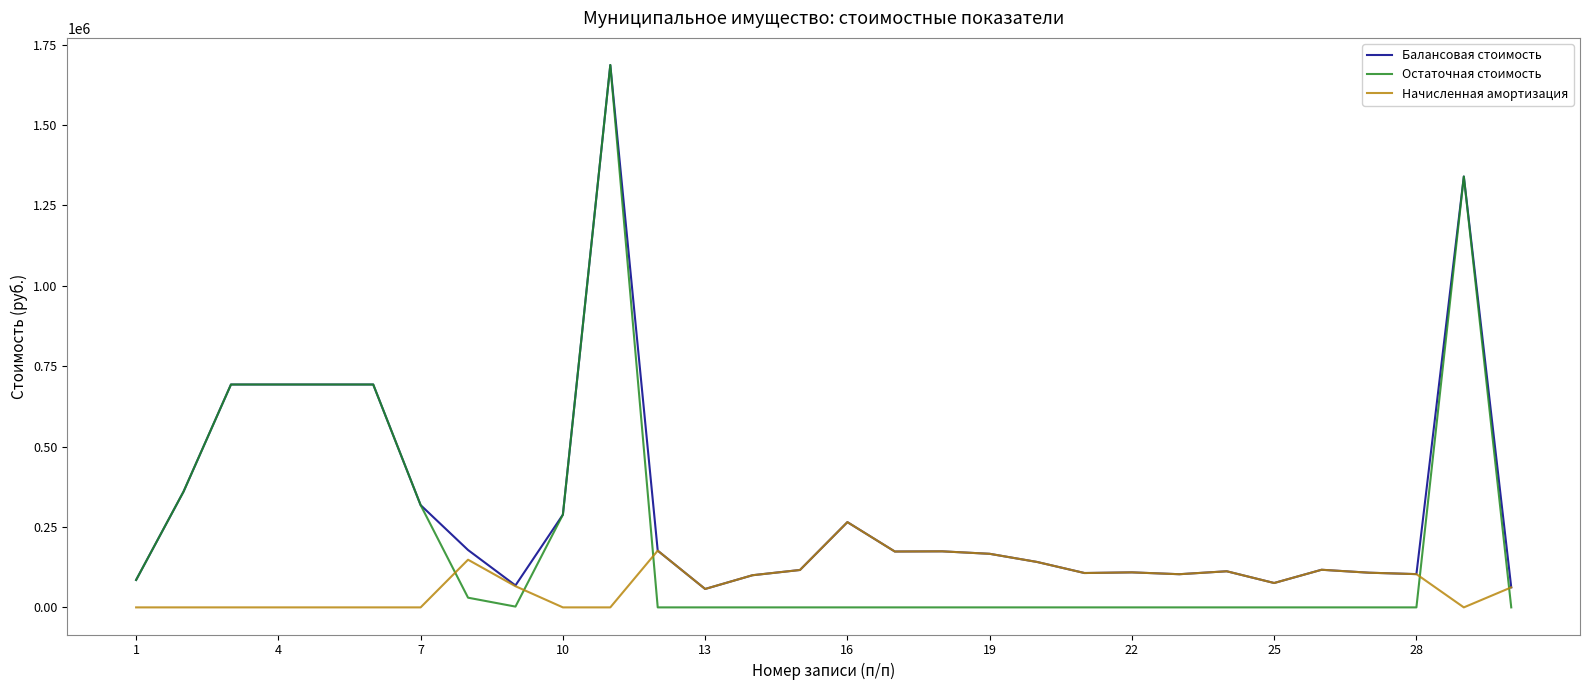

What is the sum of all Балансовая стоимость values?

9364646.0